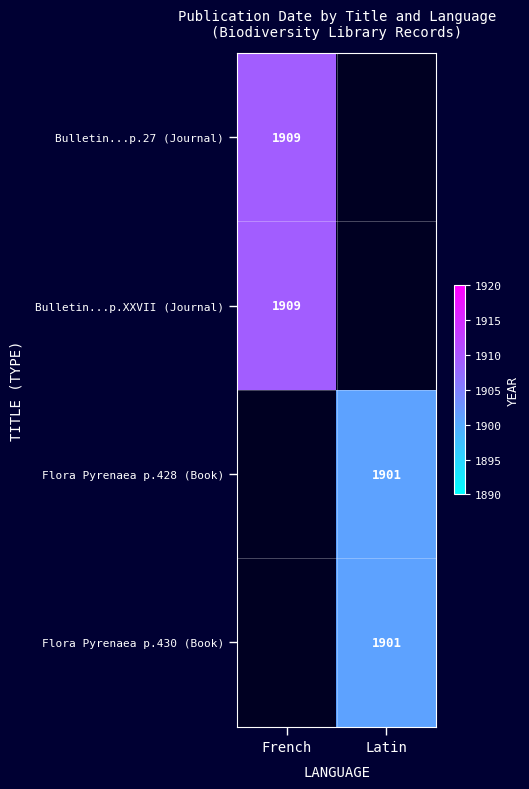

At how many categories does at least one series exceed 1907?

1